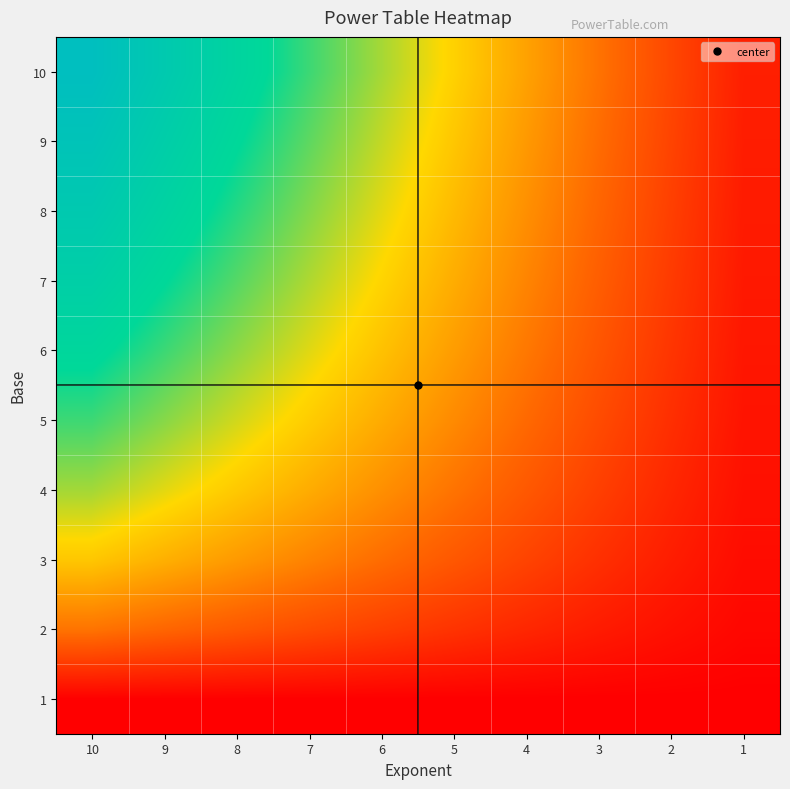

Which series has the largest total across all categories?

10